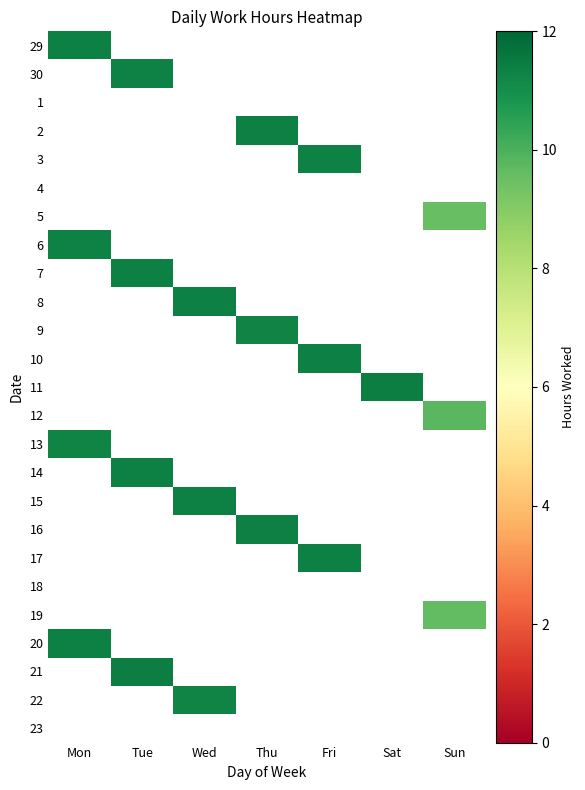

What is the minimum value for 13?

11.2